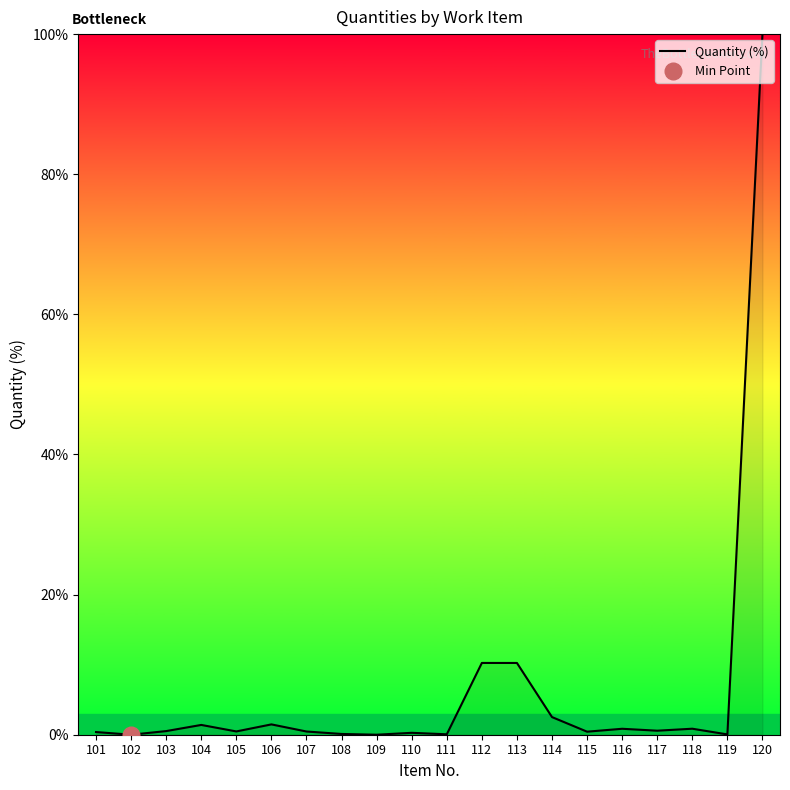

Is it true that the value at 107 is 0.3?

False